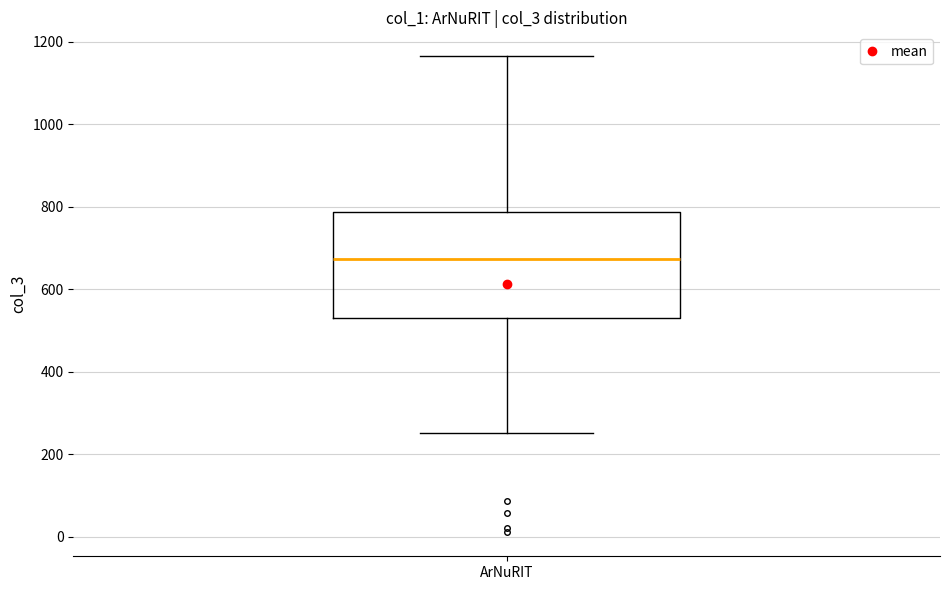

Read this box plot against the y-axis: the position of the median line, the range covered by the box, and the ends of both whiskers. The values are not printed on the chart, so give them approximately, as read against the axis.

median 680, box 520 to 780, whiskers 260 to 1160